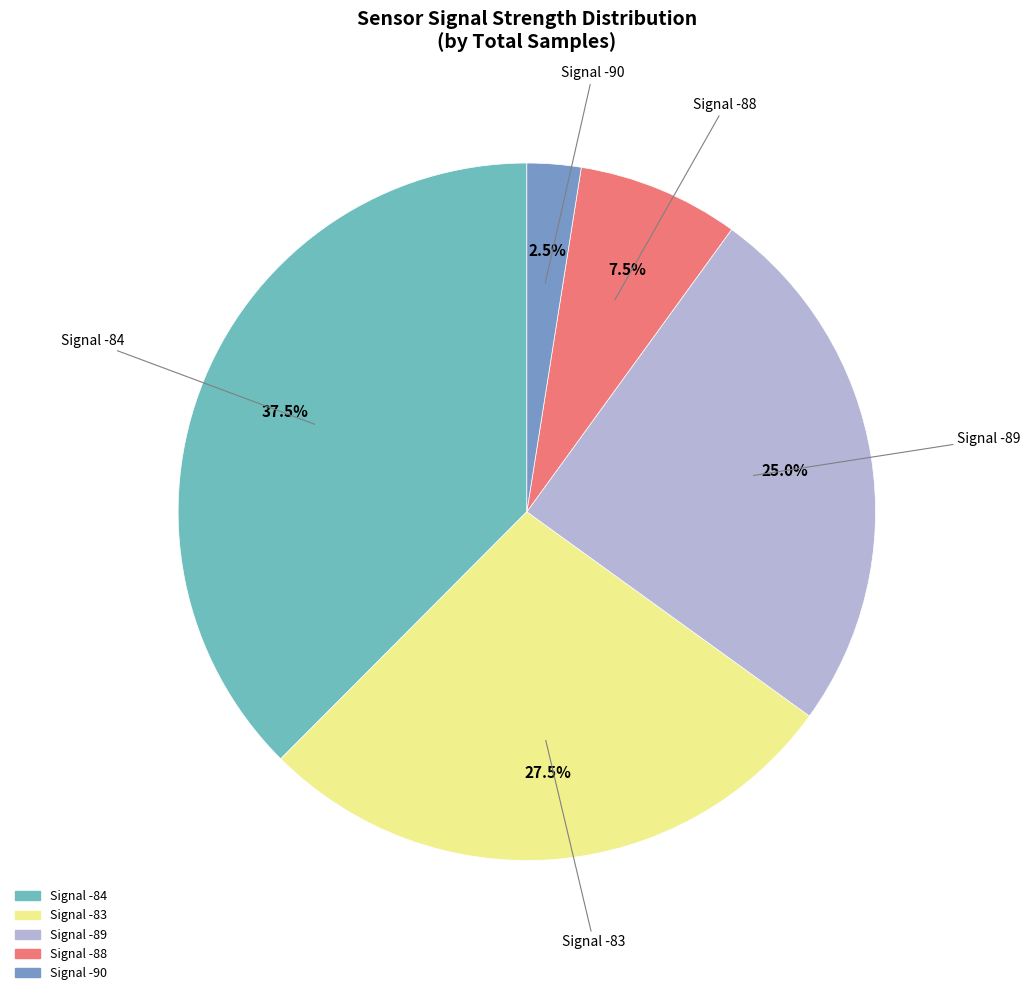

Is there any slice that represents more than half of the pie?

No